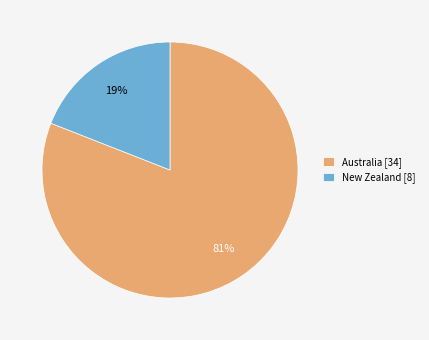

Which has a higher value, Australia [34] or New Zealand [8]?

Australia [34]